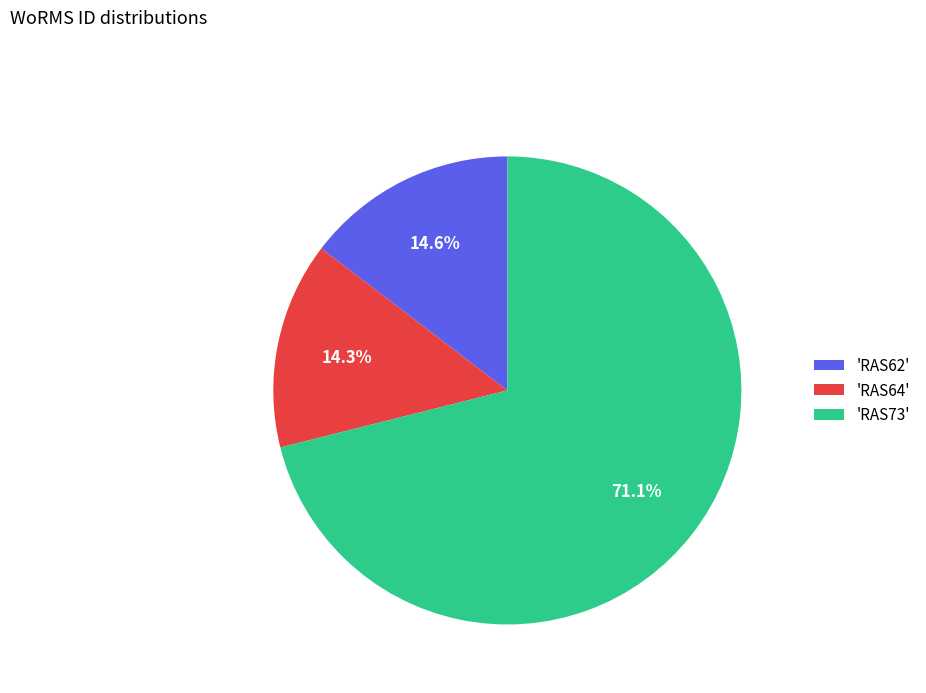

What is the majority slice?

'RAS73'